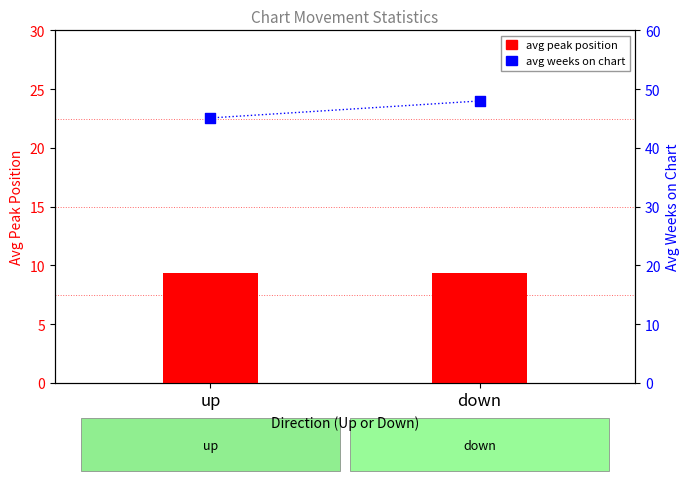

What are all the series names shown in the legend?

avg peak position, avg weeks on chart